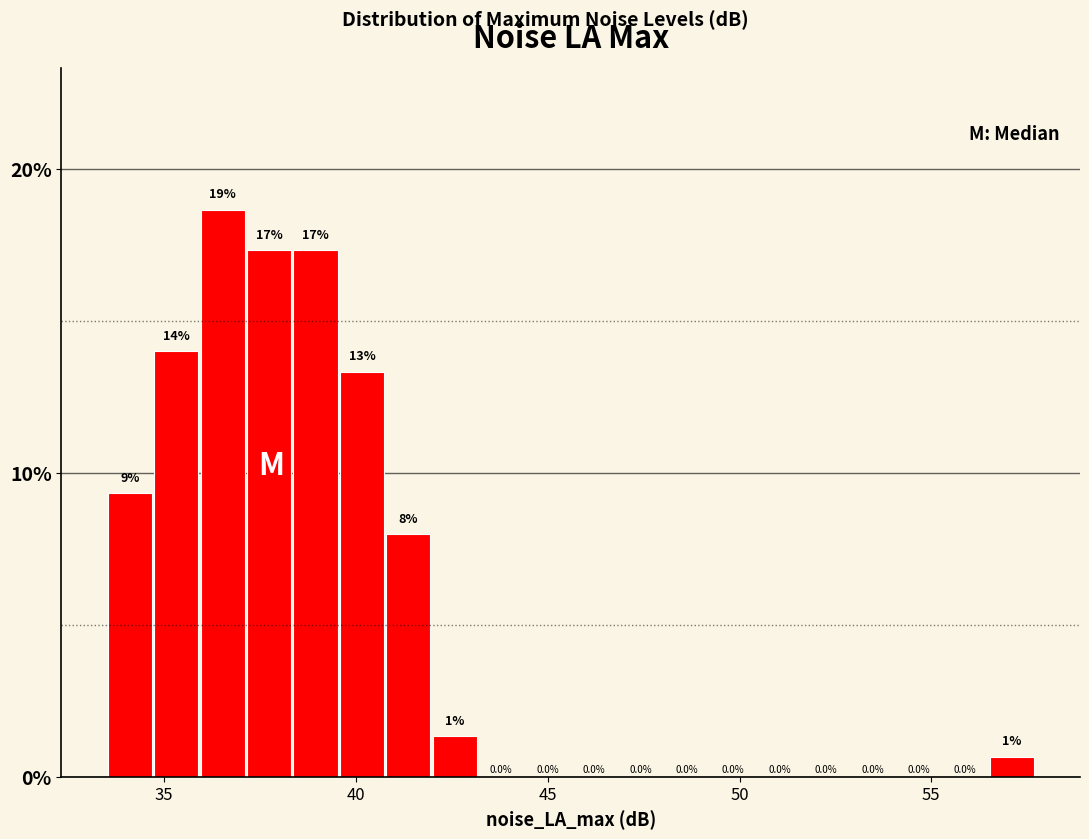

Around what value on the x-axis is the tallest bar? Give the approximate position of its centre, as read against the axis.

36.5